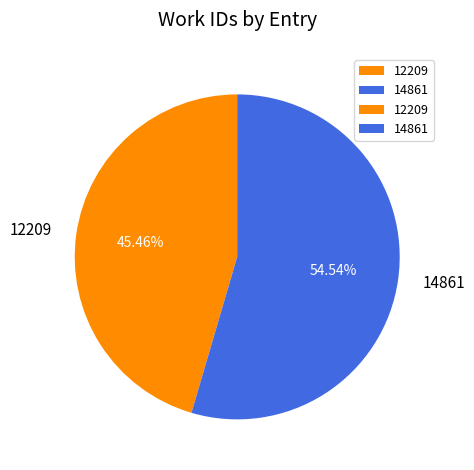

To the nearest percent, what is the combined percentage of 14861 and 12209?

100%